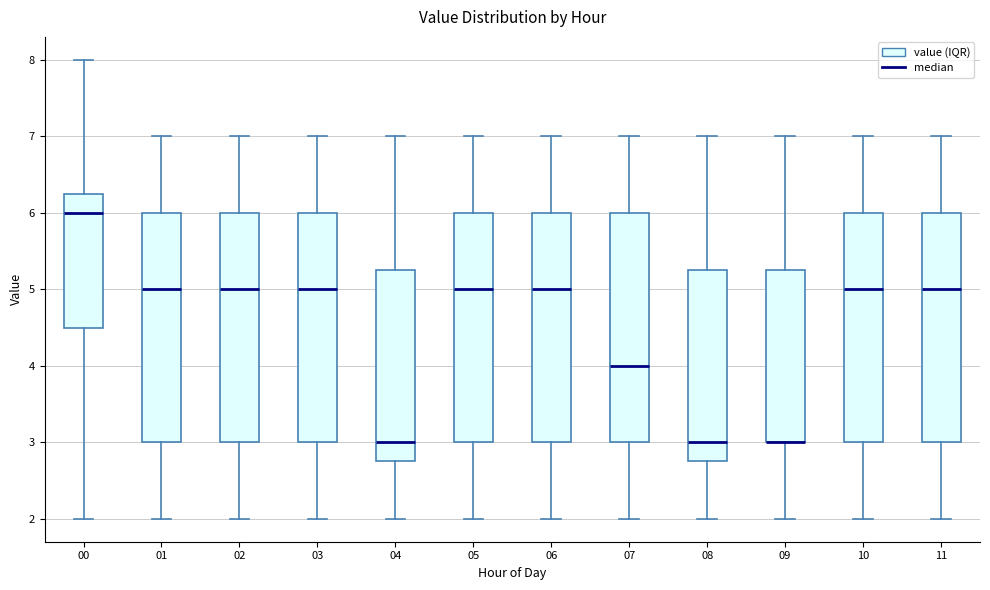

Reading left to right, read every box against the y-axis: the position of its median line, the range the box covers, and the ends of its whiskers. The values are not printed on the chart, so give them approximately, as read against the axis.

00: median 6.0, box 4.5 to 6.3, whiskers 2.0 to 8.0
01: median 5.0, box 3.0 to 6.0, whiskers 2.0 to 7.0
02: median 5.0, box 3.0 to 6.0, whiskers 2.0 to 7.0
03: median 5.0, box 3.0 to 6.0, whiskers 2.0 to 7.0
04: median 3.0, box 2.8 to 5.3, whiskers 2.0 to 7.0
05: median 5.0, box 3.0 to 6.0, whiskers 2.0 to 7.0
06: median 5.0, box 3.0 to 6.0, whiskers 2.0 to 7.0
07: median 4.0, box 3.0 to 6.0, whiskers 2.0 to 7.0
08: median 3.0, box 2.8 to 5.3, whiskers 2.0 to 7.0
09: median 3.0 (drawn on the box's lower edge), box 3.0 to 5.3, whiskers 2.0 to 7.0
10: median 5.0, box 3.0 to 6.0, whiskers 2.0 to 7.0
11: median 5.0, box 3.0 to 6.0, whiskers 2.0 to 7.0